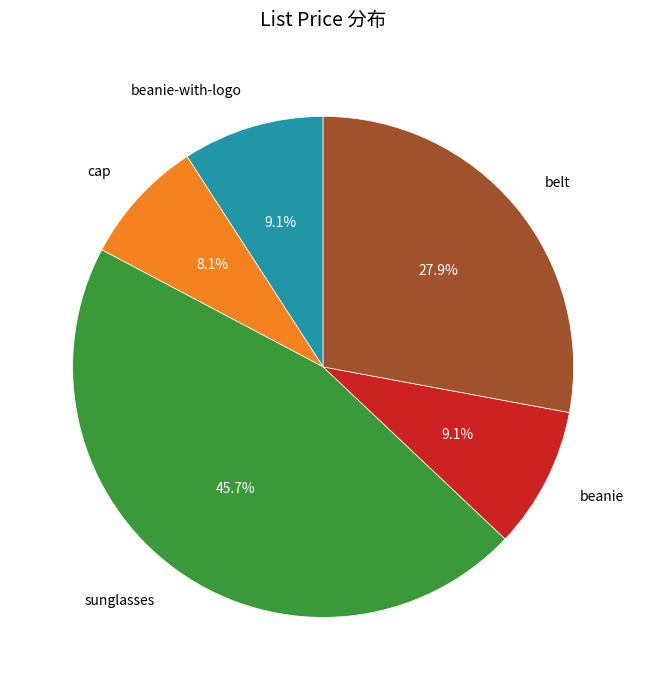

Is there a majority slice in this chart?

No